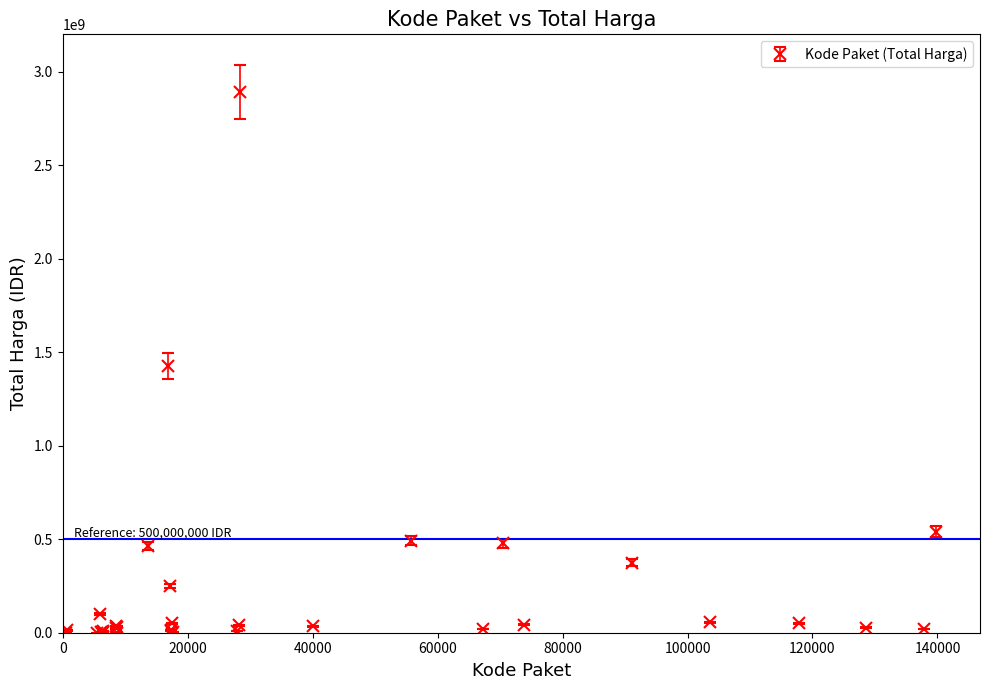

What is the difference between the maximum and minimum values?

2892044000